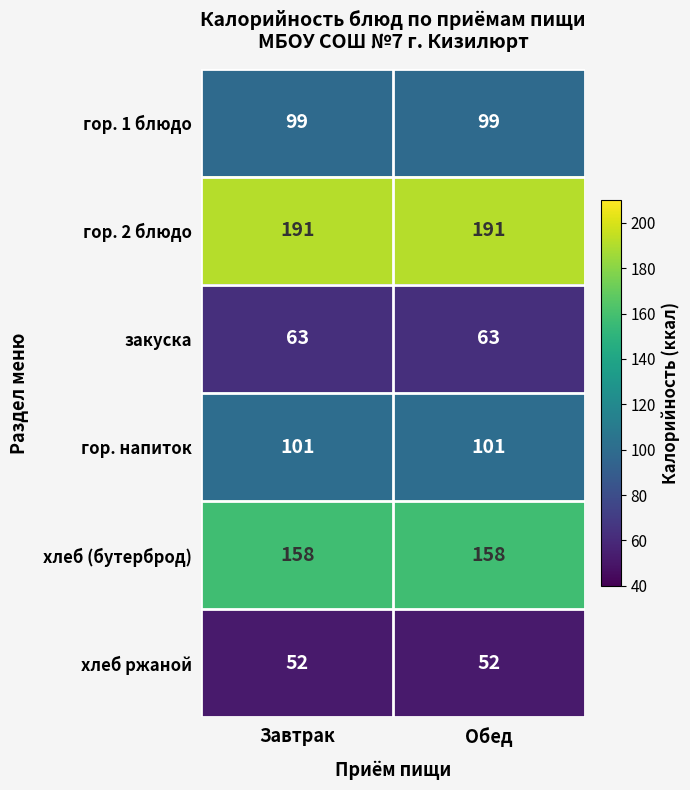

Is it true that хлеб (бутерброд) equals 41 at Завтрак?

False